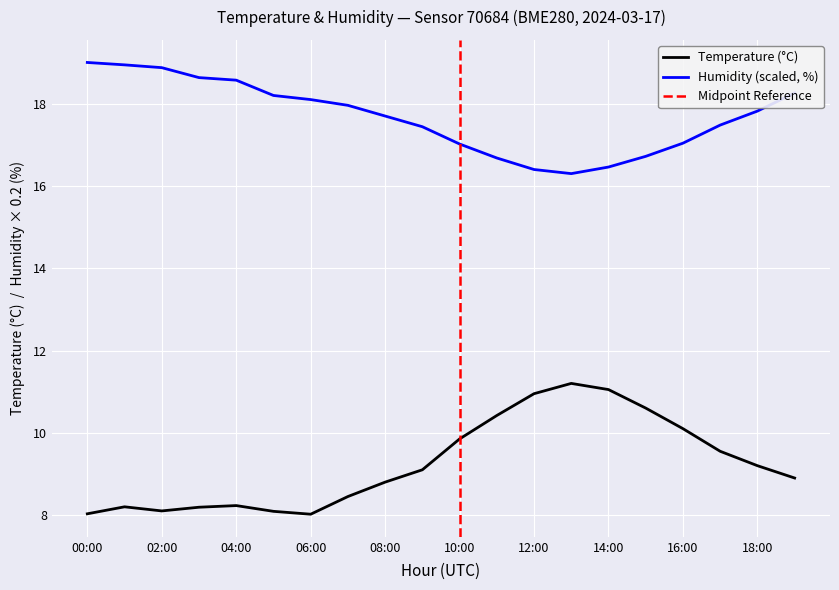

What is the average value of the humidity series?

17.7